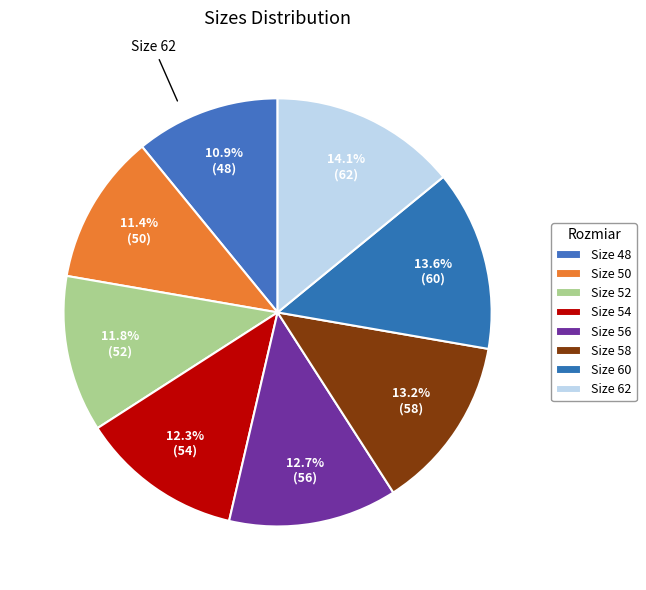

How many segments does this pie chart have?

8